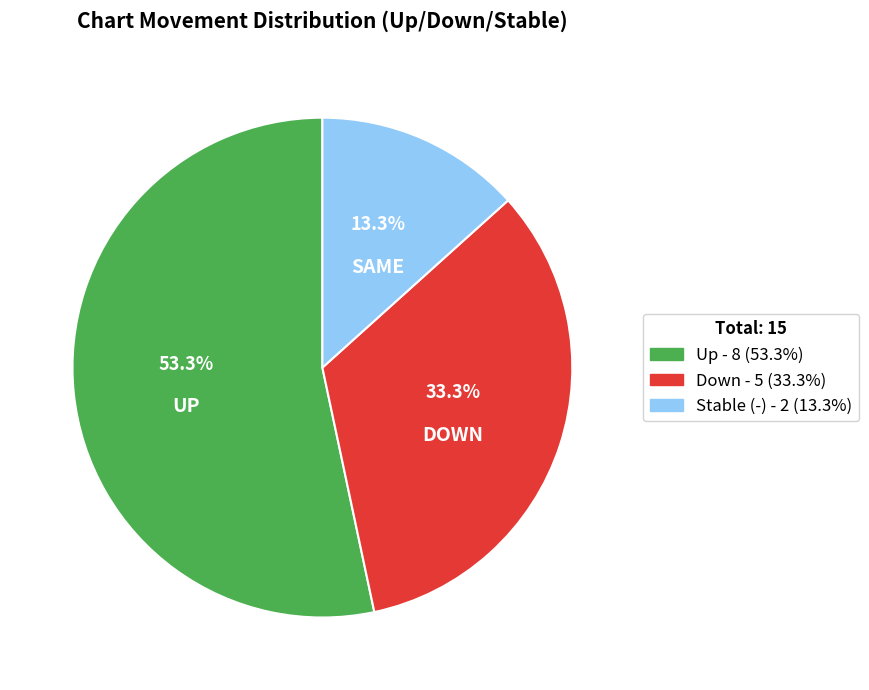

Is there a majority slice in this chart?

Yes